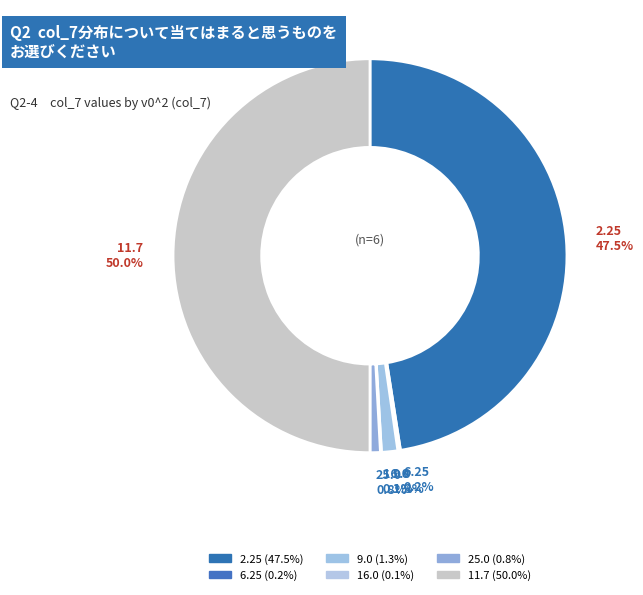

To the nearest percent, what is the difference between the largest and smallest slice percentages?

50%